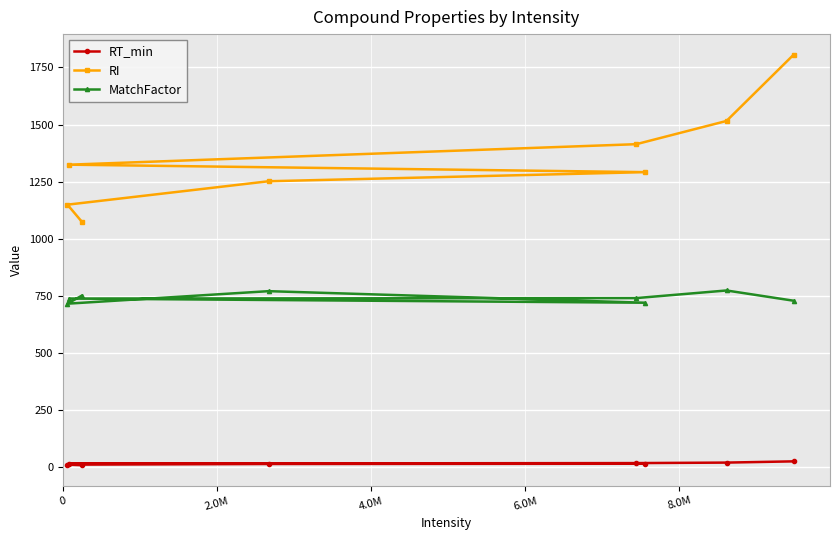

What is the value of the MatchFactor point at the 6th from the left?

720.3